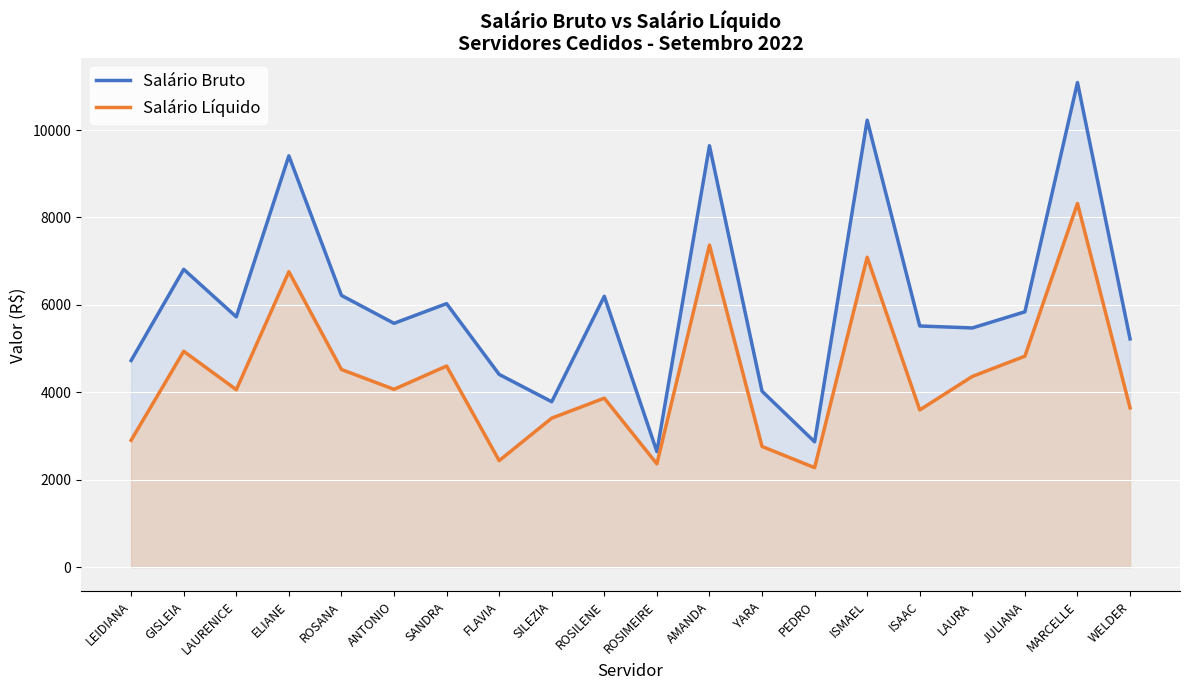

True or false: Salário Líquido and Salário Bruto cross at least once.

False